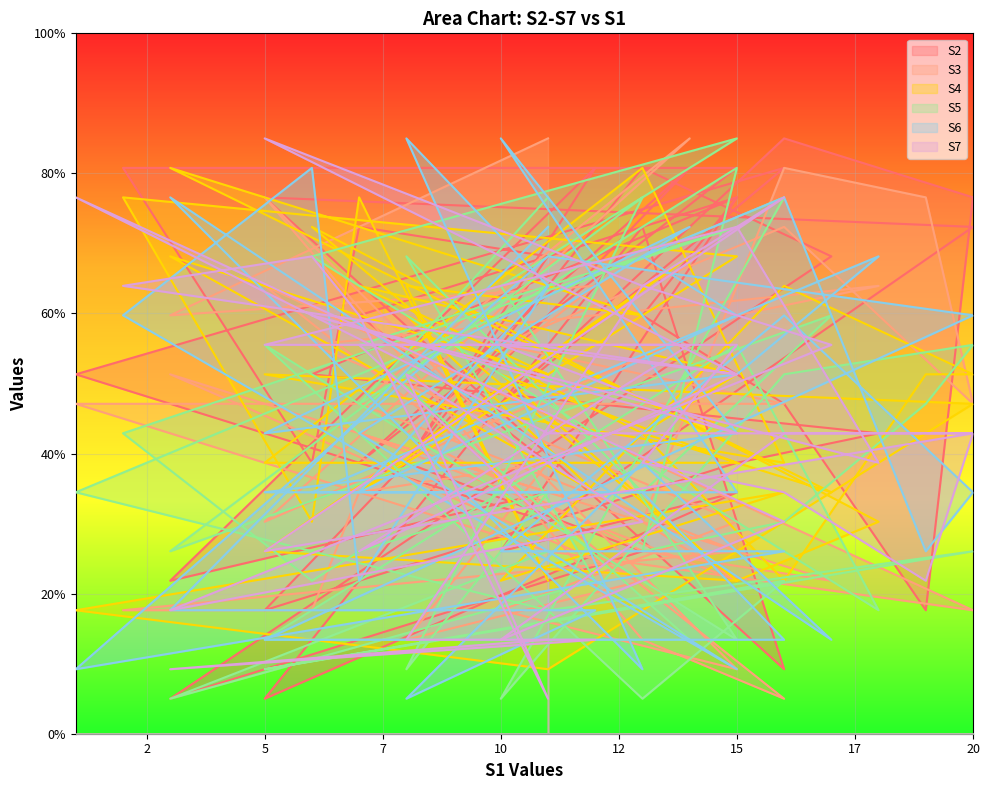

Is the value of S4 at 5 greater than the value of S5 at 15?

No